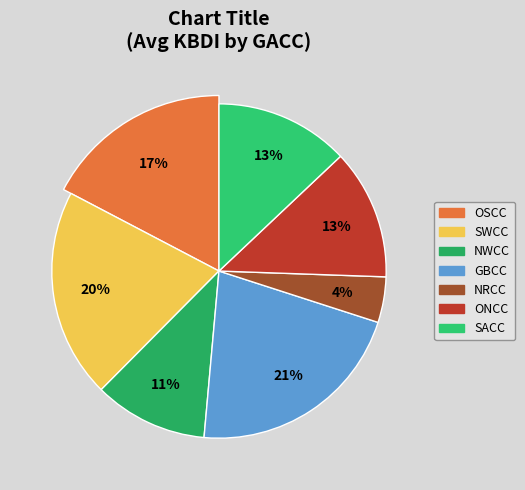

Between GBCC and NRCC, which is larger?

GBCC